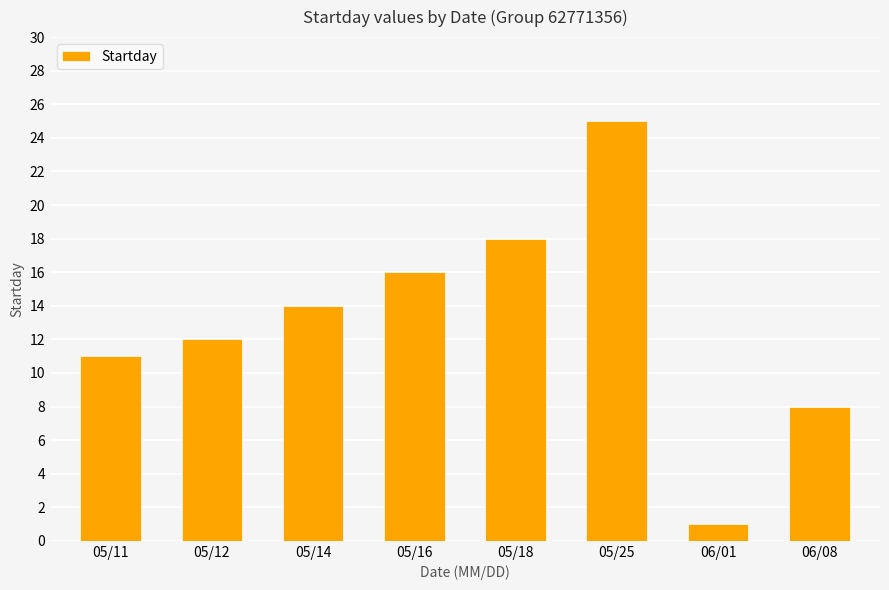

Reading right to left, extract all data points from this chart.

8	1	25	18	16	14	12	11